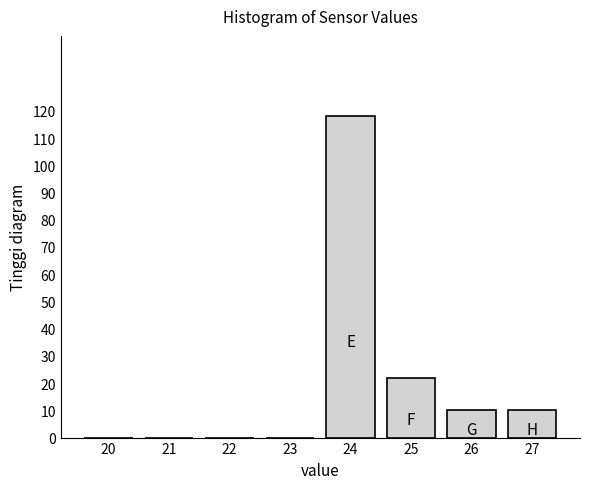

Reading left to right, extract all data points from this chart.

20=0	21=0	22=0	23=0	24=118	25=22	26=10	27=10